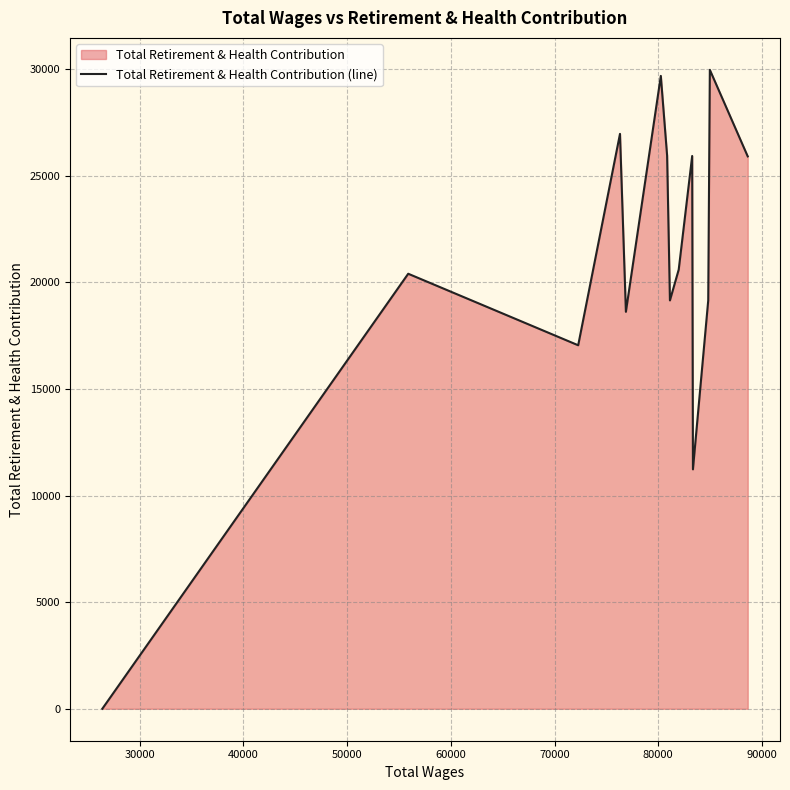

How many interior local peaks (higher than both neighbors) does the data have?

5